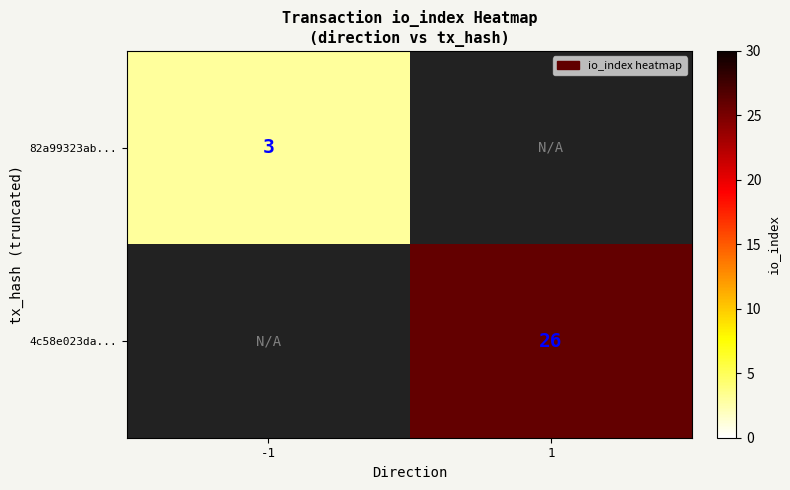

Is the value of 4c58e023da... at 1 greater than the value of 82a99323ab... at -1?

Yes